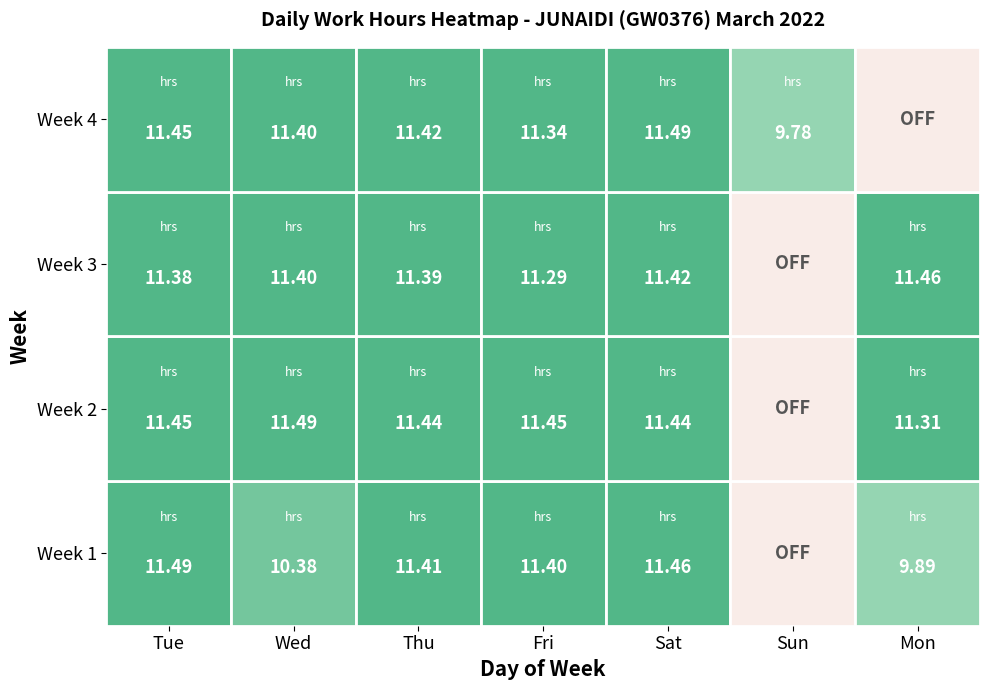

At which label is Week 3 closest to 5?

Sun